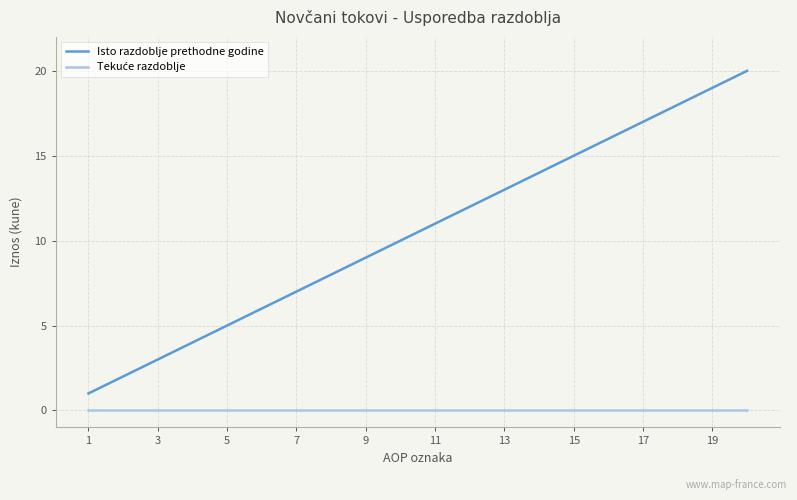

What is the highest value of the Isto razdoblje prethodne godine series?

20